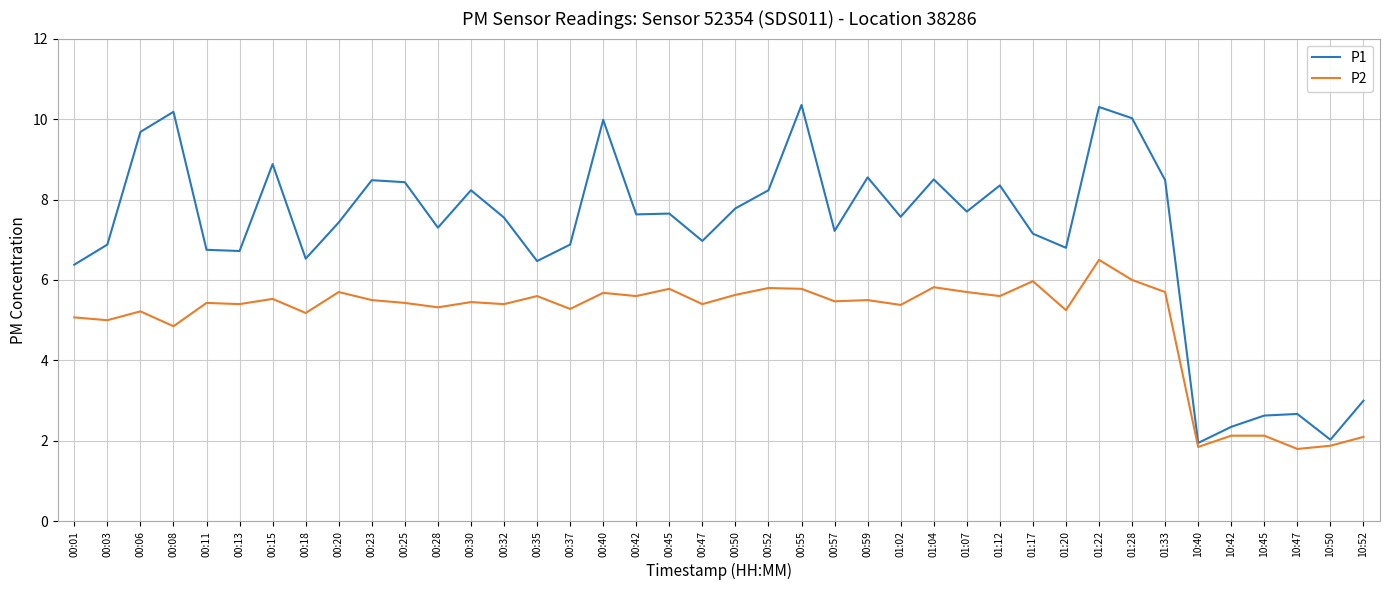

Rank the series by their maximum value, from lowest to highest.

P2, P1